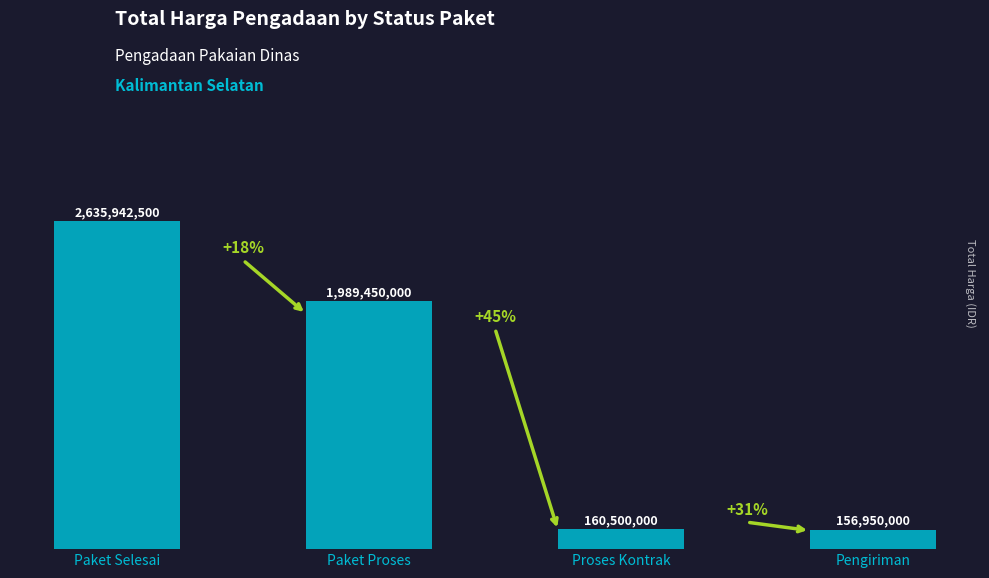

The chart shows a value of 160500000 at Proses Kontrak. True or false?

True